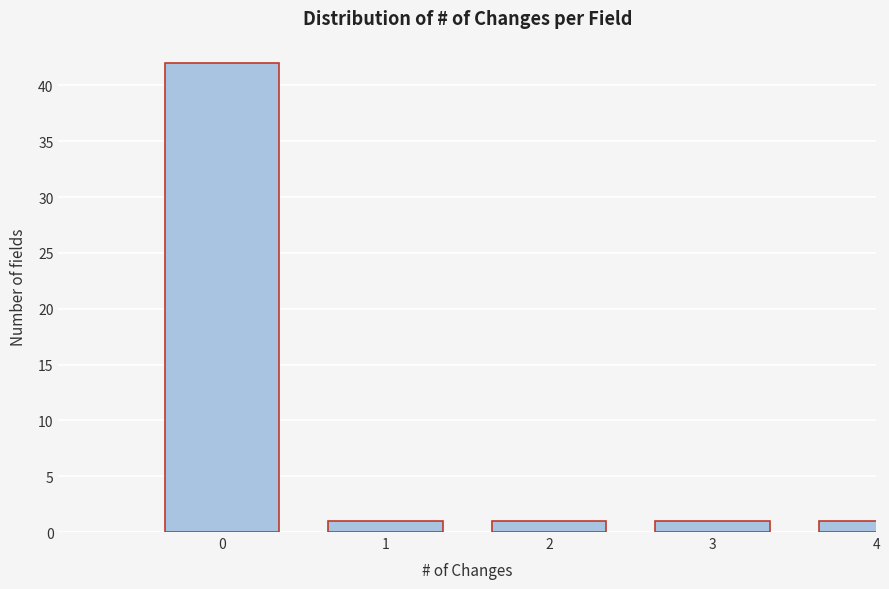

Reading right to left, transcribe all the data shown in this chart.

1	1	1	1	42